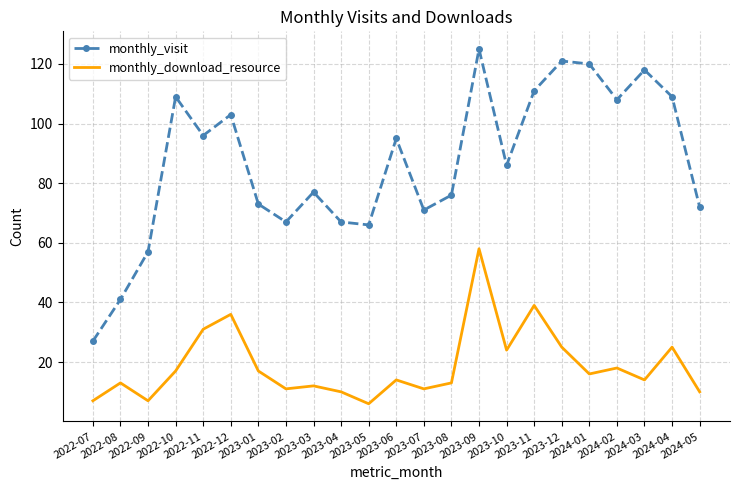

What is the spread (max minus min) of values at 2024-04?

84